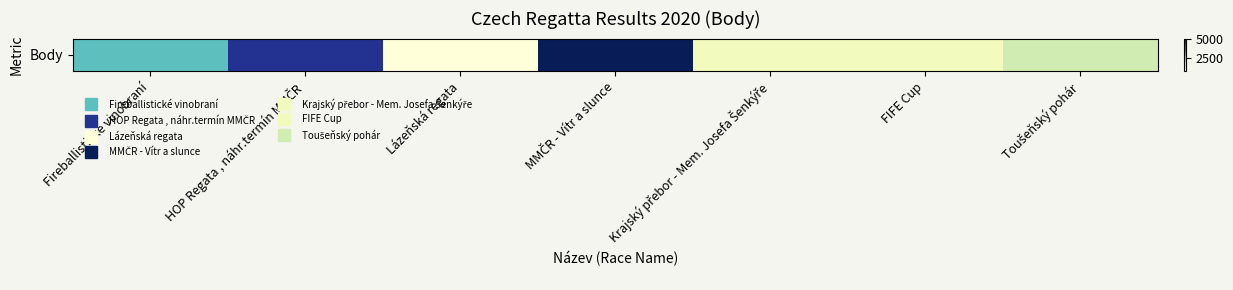

How many series are shown in this chart?

1